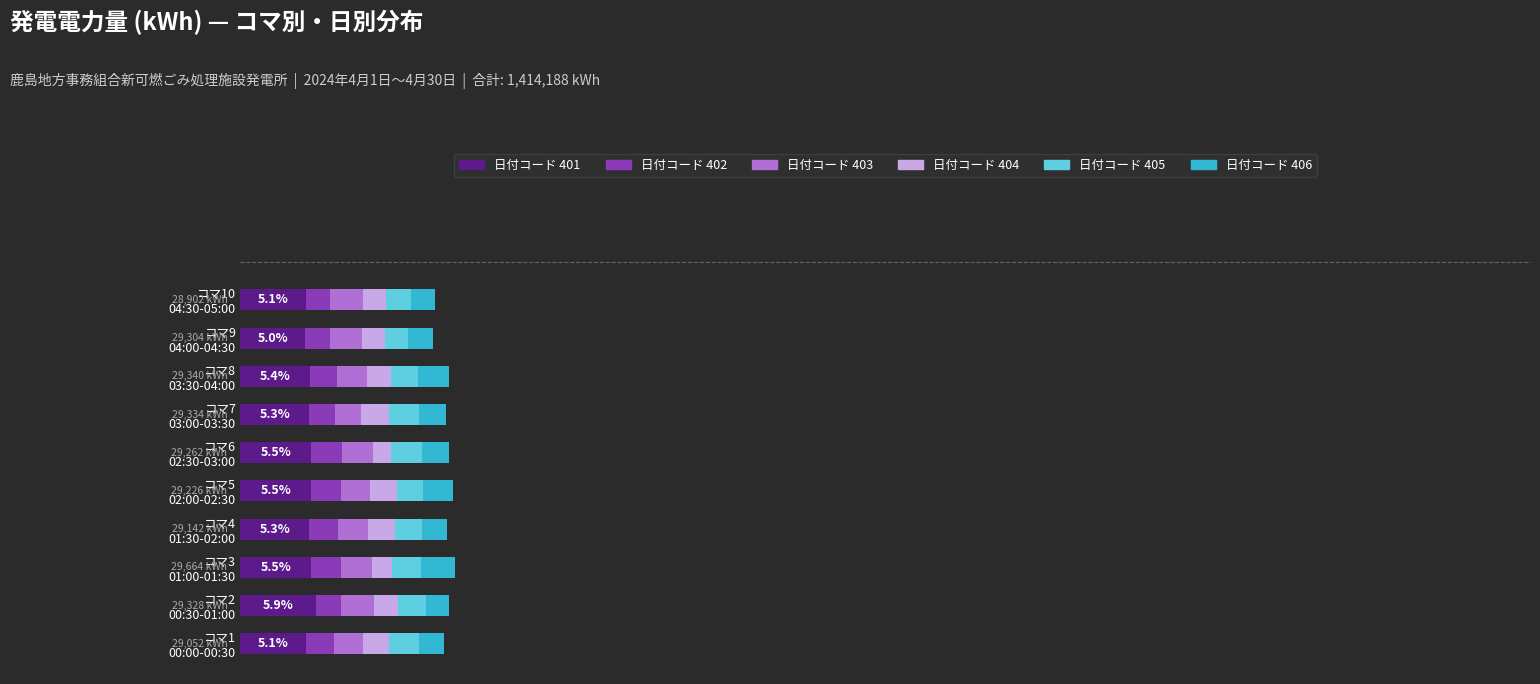

Where is 日付コード 406 nearest to the value 2?

コマ4 01:30-02:00